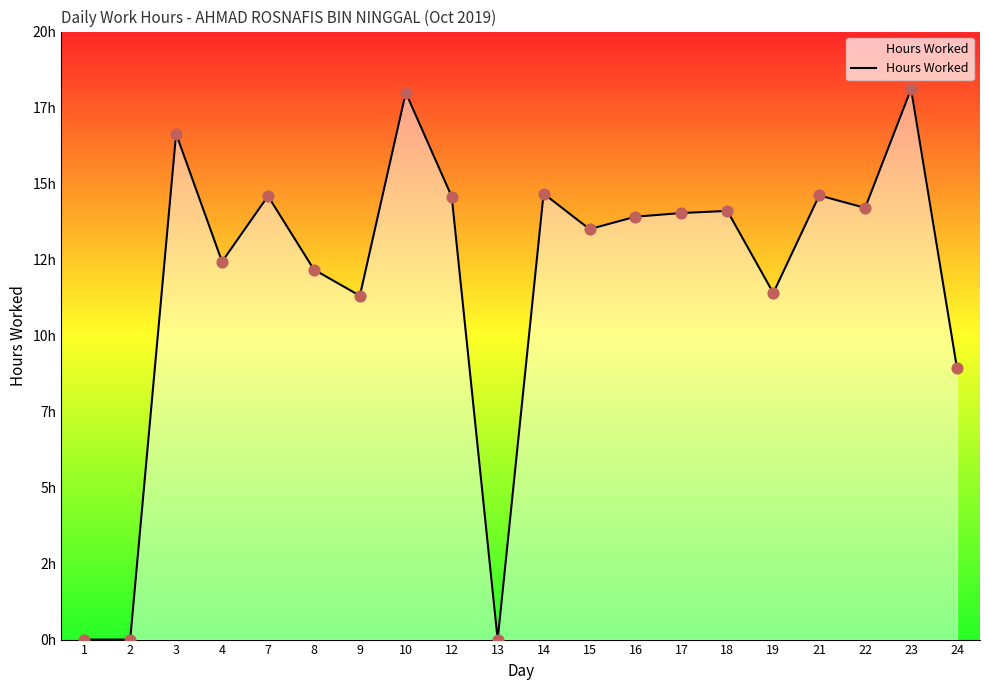

Between 22 and 17, which is larger?

22